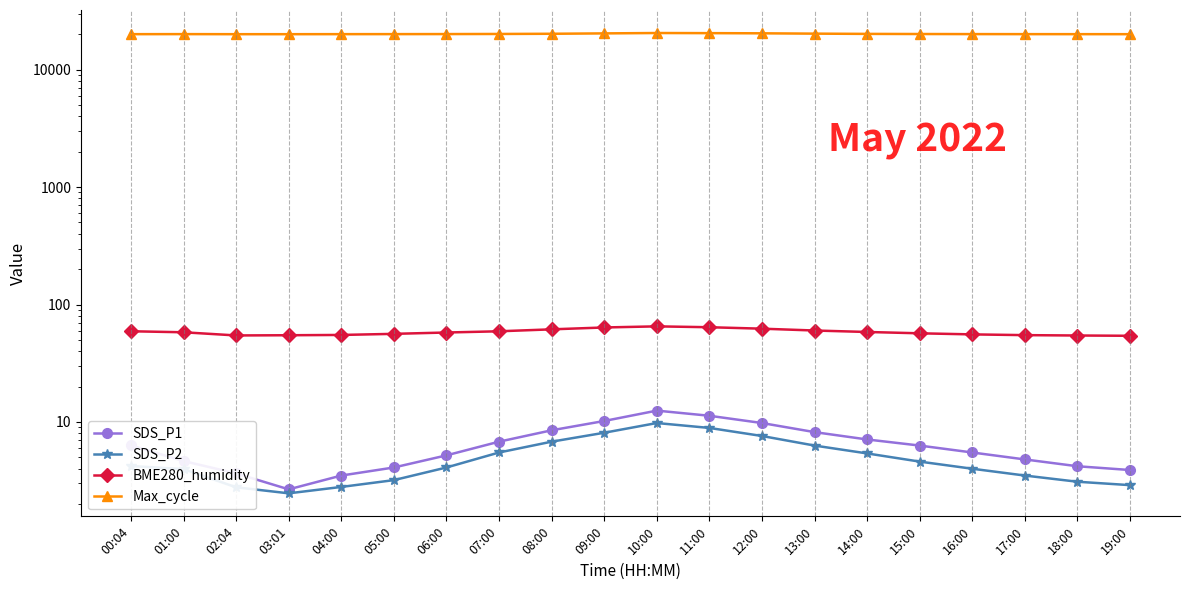

What is the value of the SDS_P2 point at the 6th from the left?

3.2